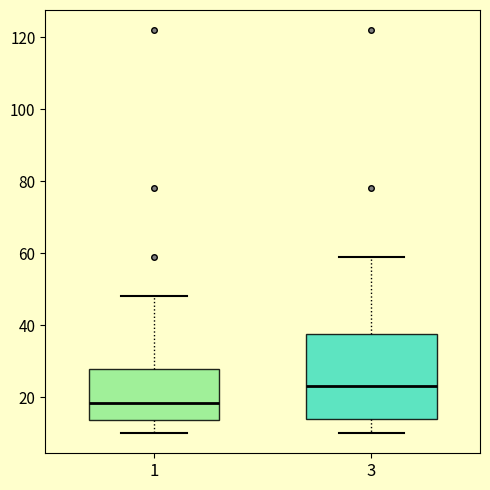

Which box's median line is the highest?

3